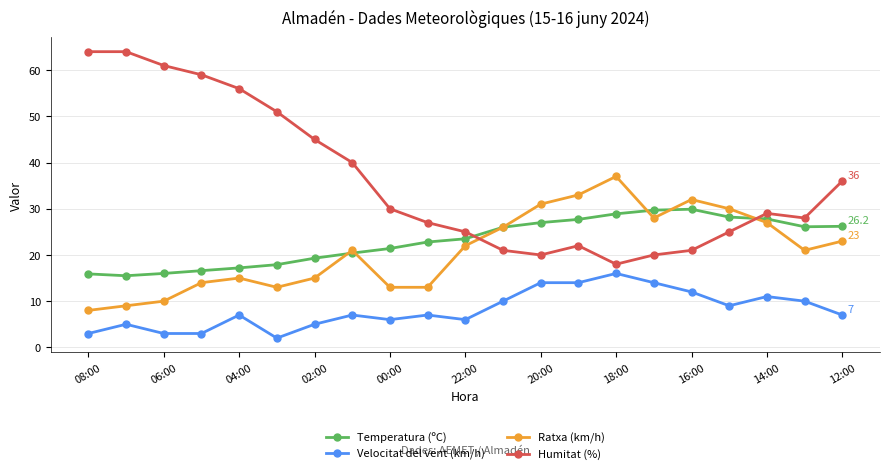

Does the chart have visible grid lines?

Yes